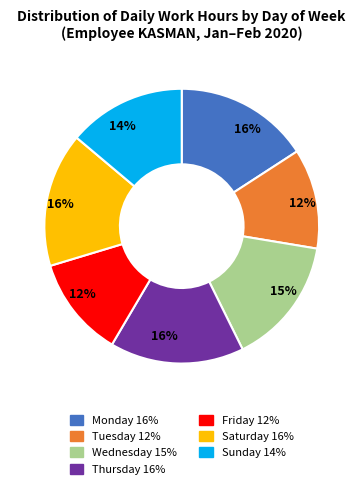

To the nearest percent, what is the average slice percentage?

14%